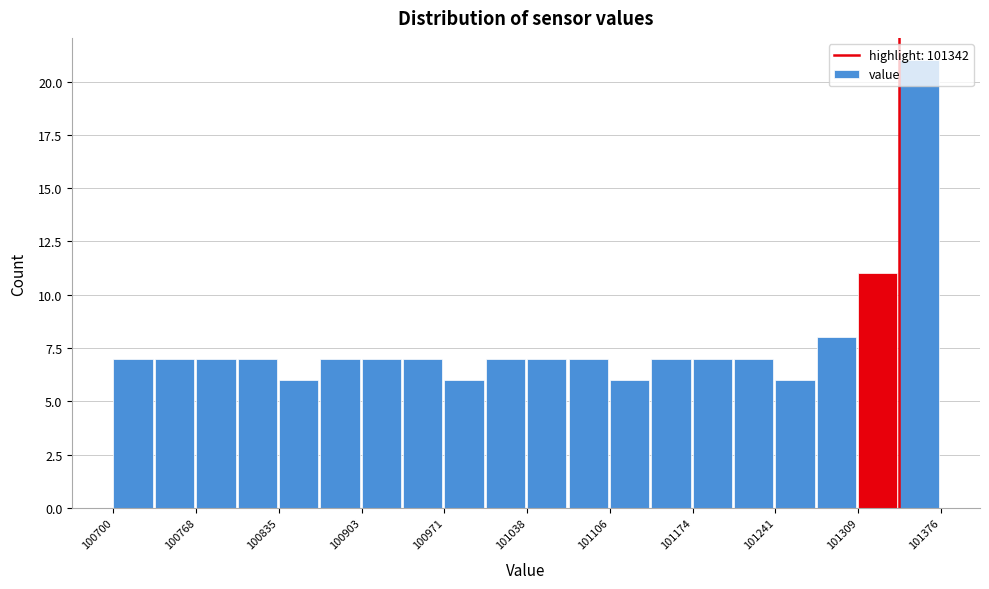

Read against the x-axis, roughly where is the centre of the tallest bar?

101360